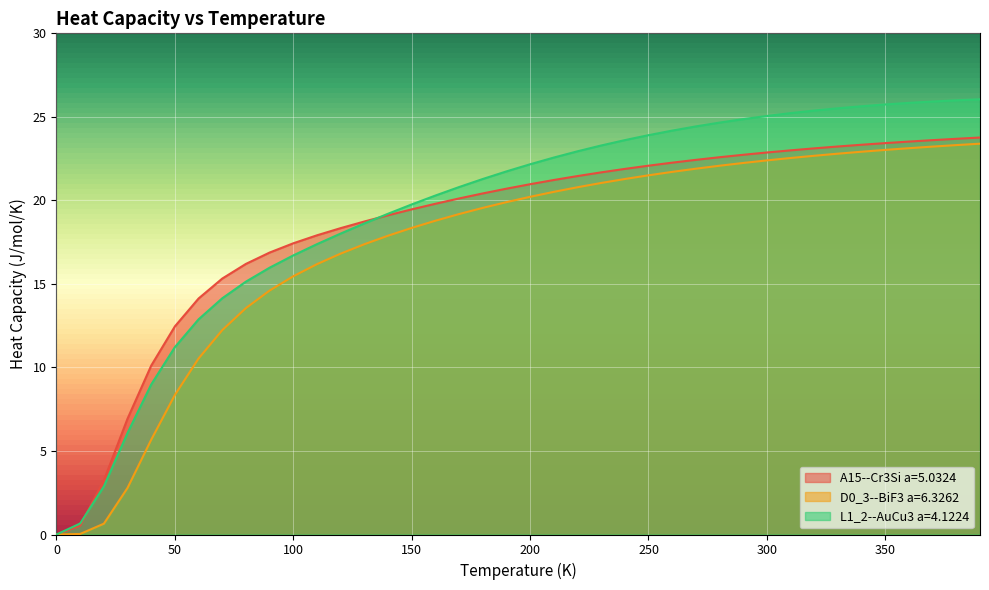

True or false: D0_3--BiF3 a=6.3262 and A15--Cr3Si a=5.0324 intersect in this chart.

False